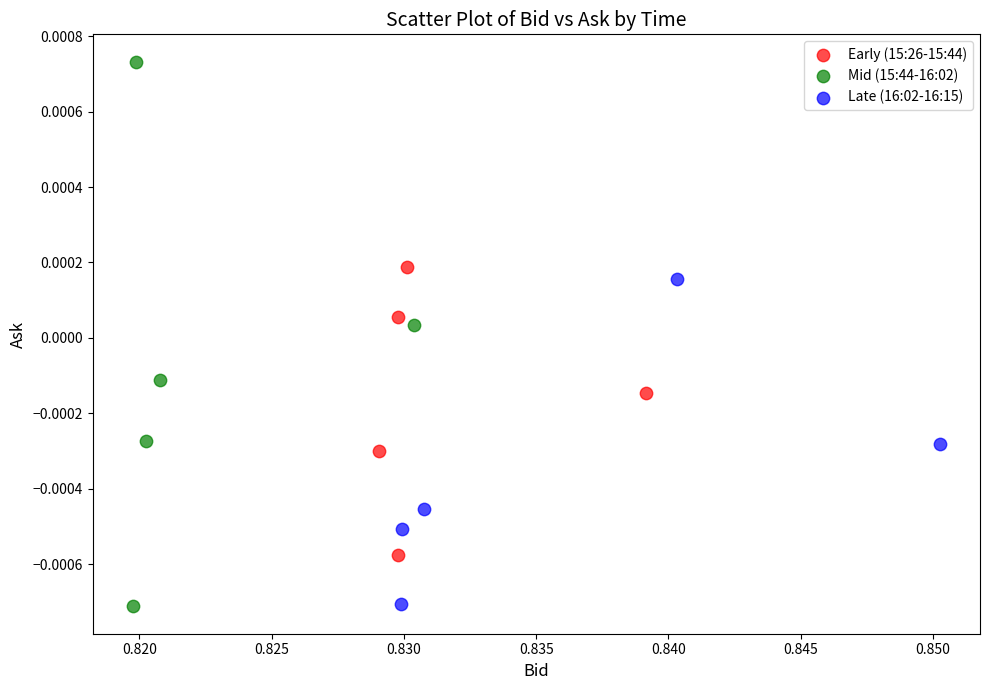

What are all the series names shown in the legend?

Early (15:26-15:44), Mid (15:44-16:02), Late (16:02-16:15)